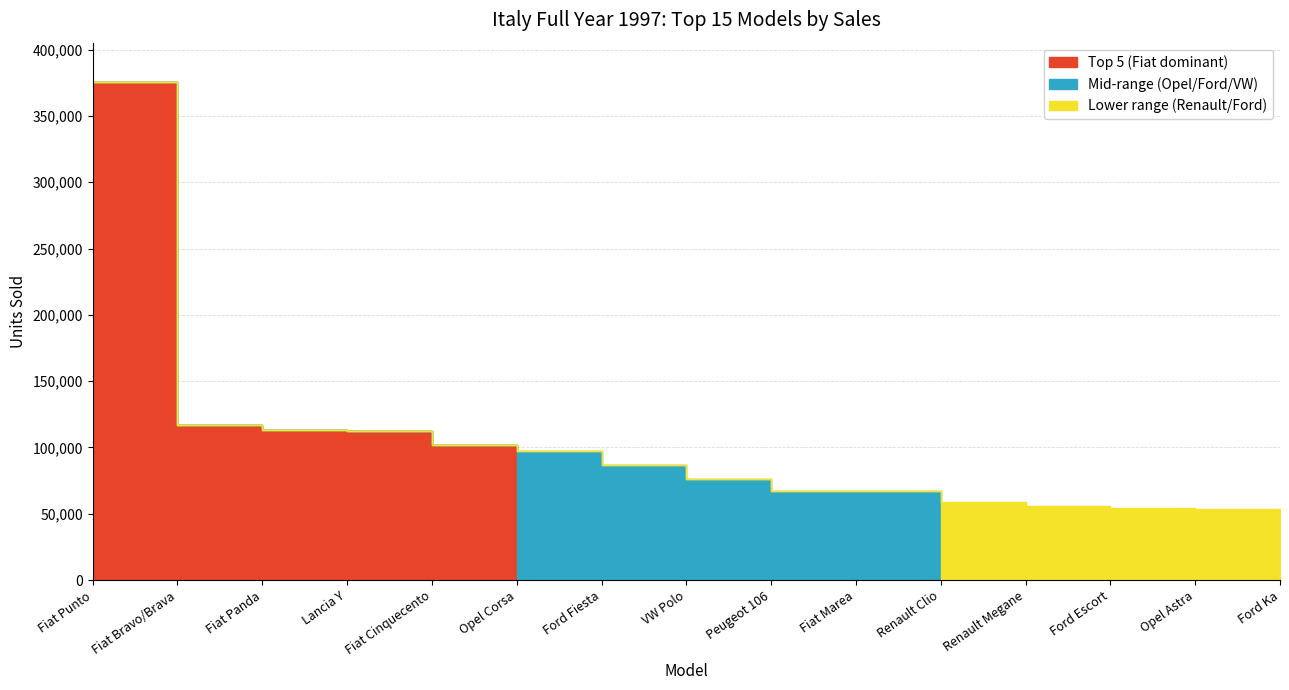

True or false: Lower range (Renault/Ford) and Top 5 (Fiat dominant) cross at least once.

False